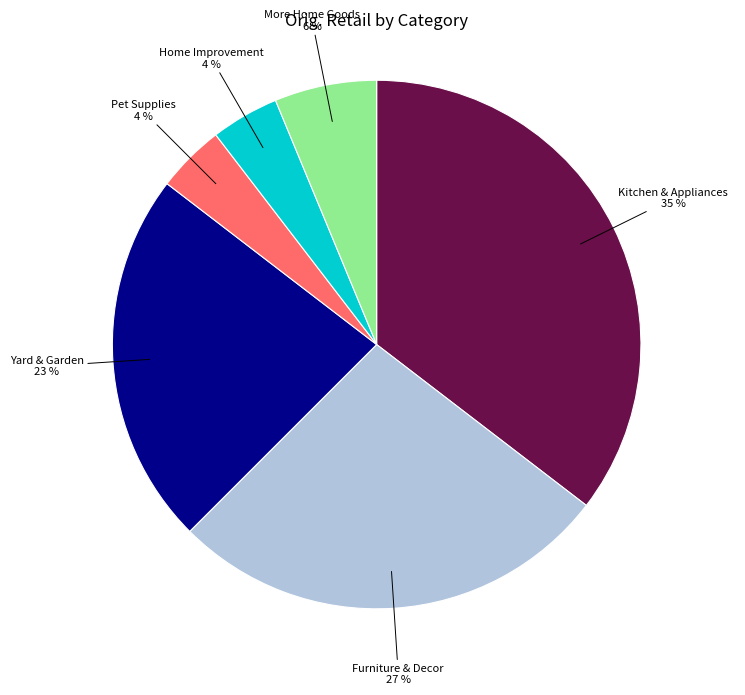

To the nearest percent, what is the difference between the largest and smallest slice percentages?

31%